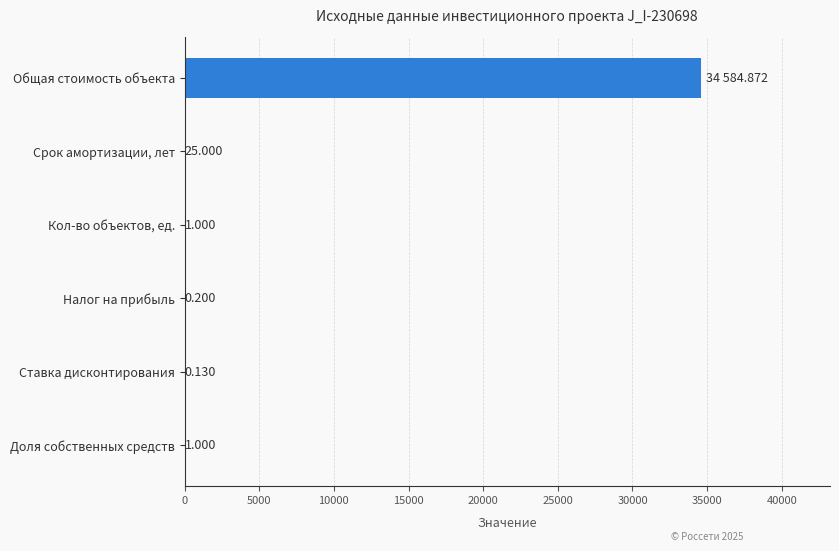

Where is the data nearest to the value 17292?

Срок амортизации, лет